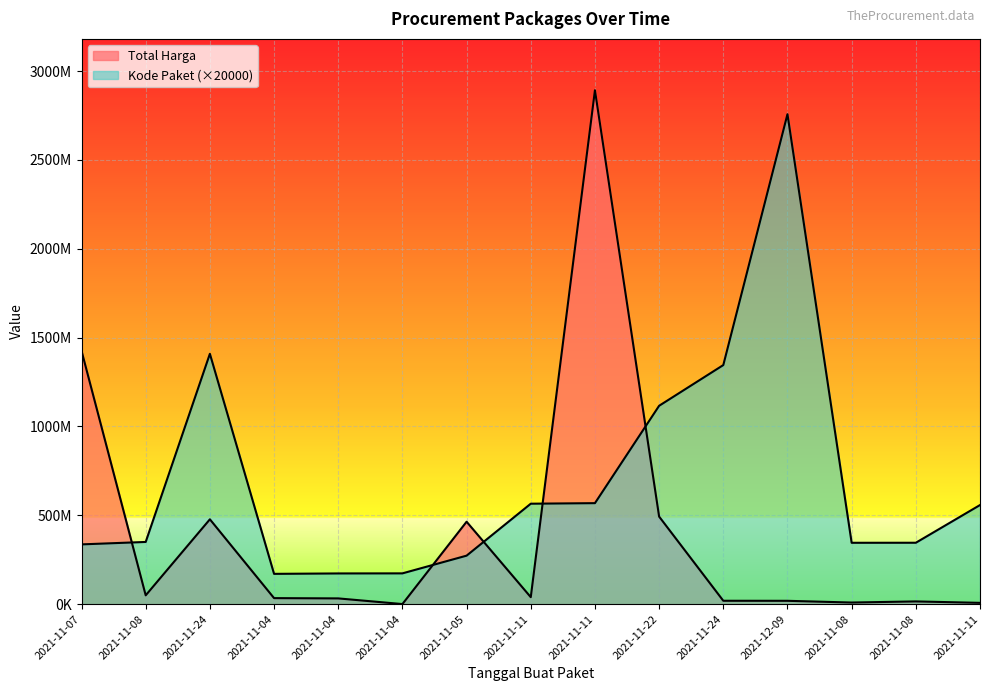

Count the number of data series in this chart.

2